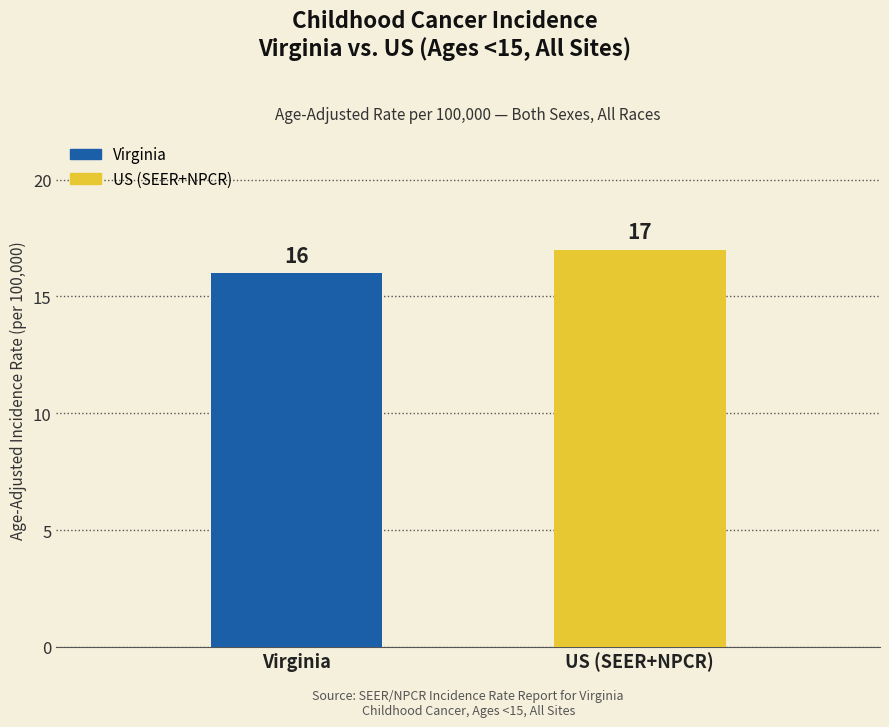

The chart shows a value of 17 at US (SEER+NPCR). True or false?

True